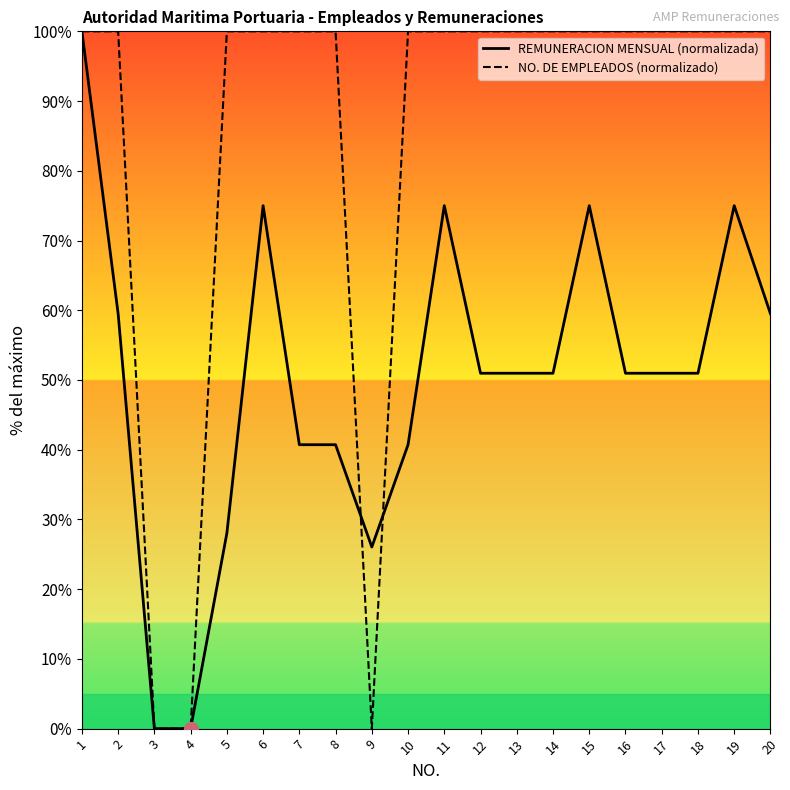

How many lines are shown in the chart?

2